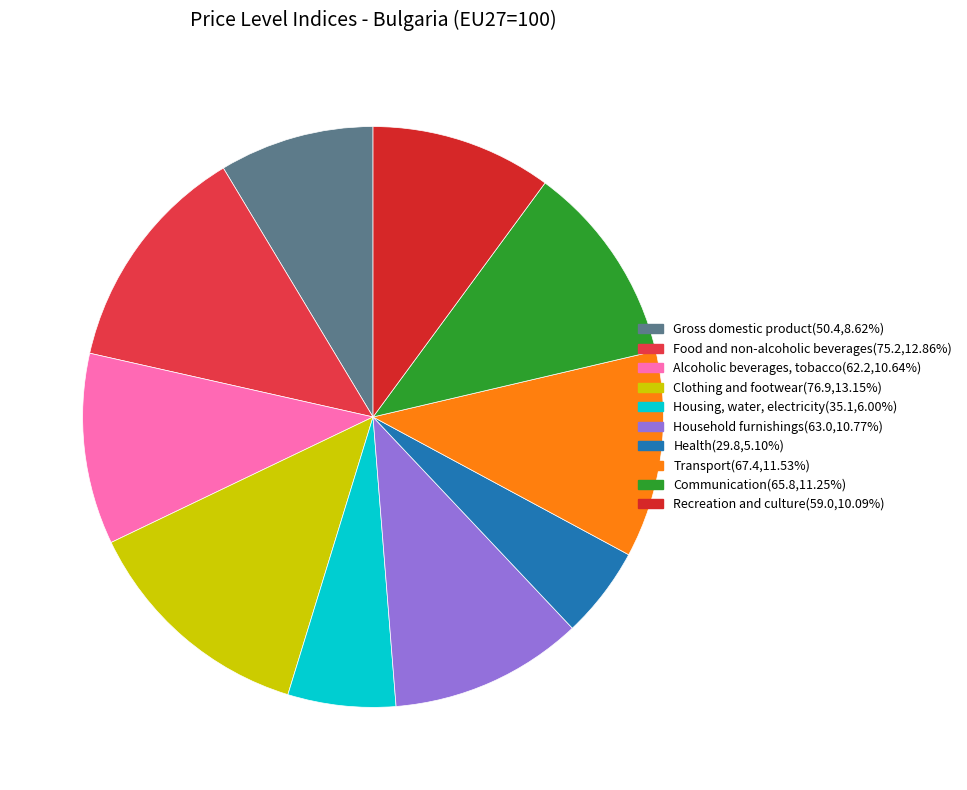

What percentage is the Gross domestic product slice, to the nearest percent?

9%